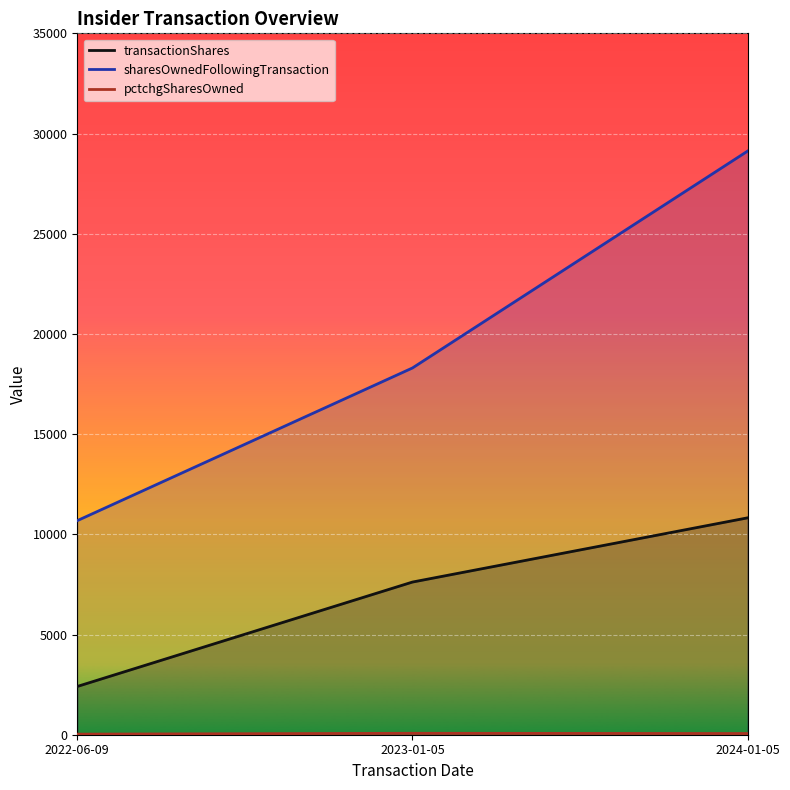

Where is transactionShares nearest to the value 6615?

2023-01-05